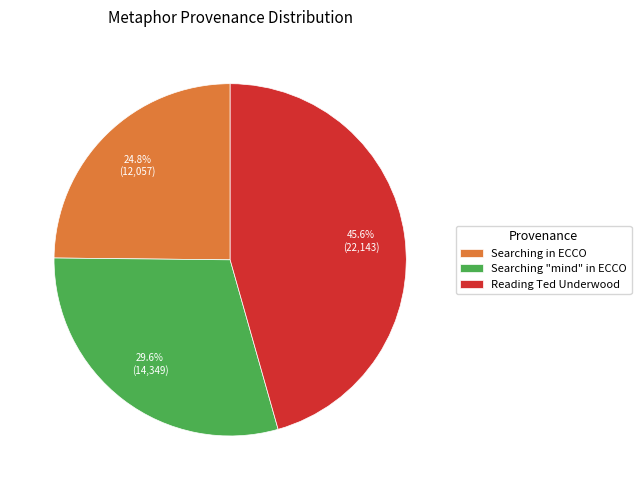

Is the sum of Searching "mind" in ECCO and Searching in ECCO greater than half?

Yes